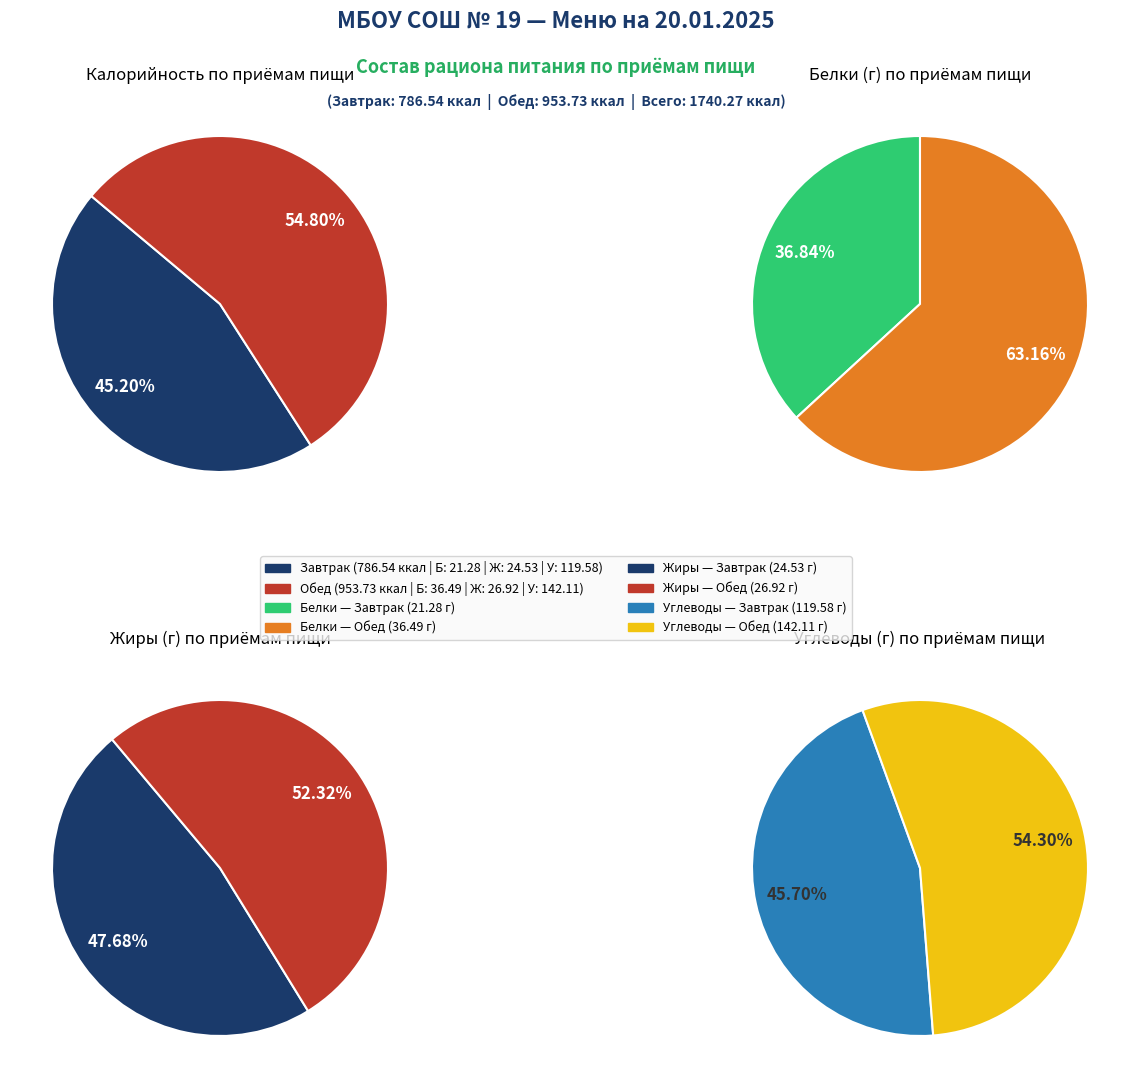

The Завтрак slice represents 45% of the pie. True or false?

True